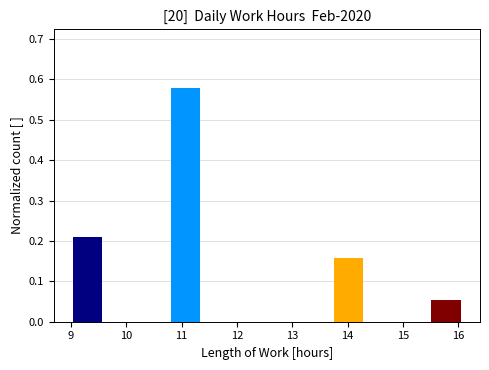

Reading left to right, transcribe this chart: for each bar, give the range it covers on the x-axis and its height. Neither the bar edges nor the heights are printed on the chart, so give them approximately, as read against the axes.

9.0 to 9.6: 0.21
9.6 to 10.2: 0
10.2 to 10.8: 0
10.8 to 11.4: 0.58
11.4 to 12.0: 0
12.0 to 12.5: 0
12.5 to 13.1: 0
13.1 to 13.7: 0
13.7 to 14.3: 0.16
14.3 to 14.9: 0
14.9 to 15.5: 0
15.5 to 16.1: 0.05